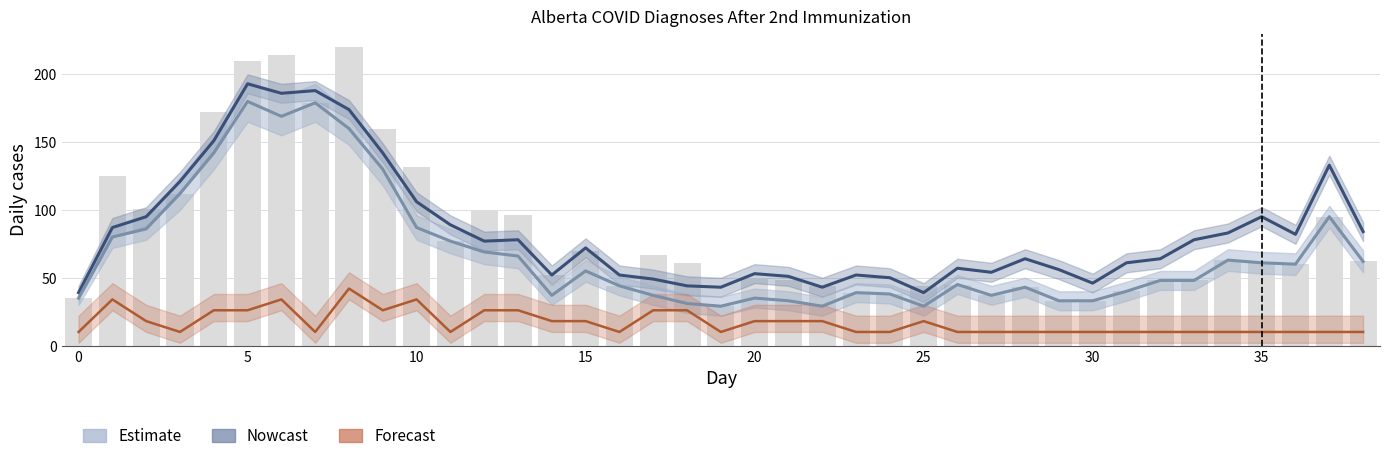

Between 15 and 14, which is larger?

15